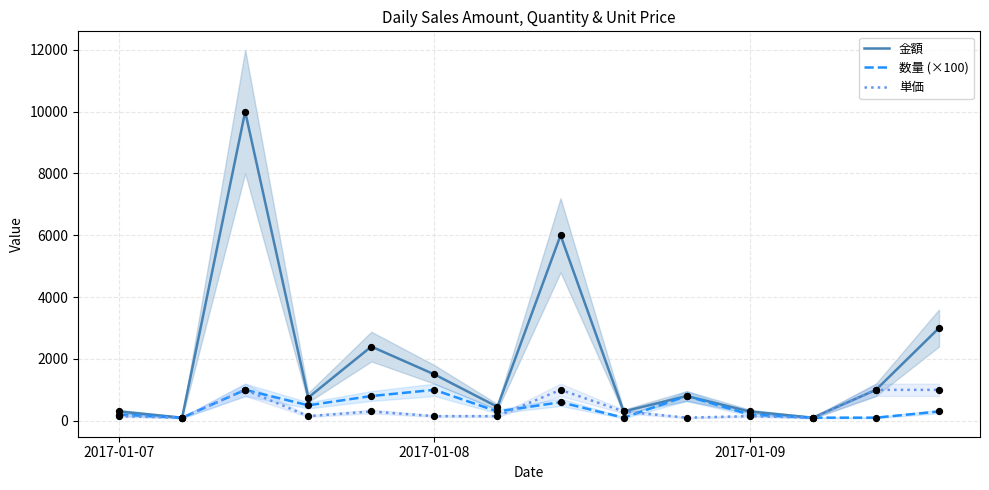

Which series has the largest total across all categories?

金額